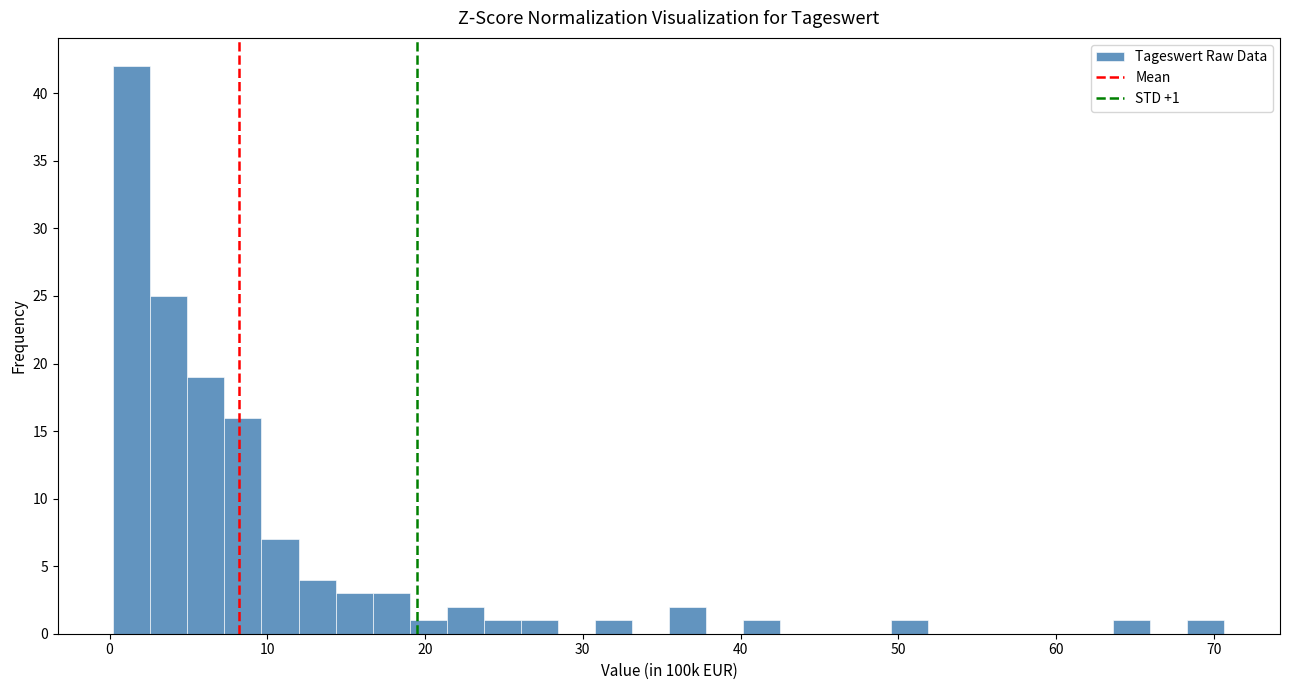

Read against the x-axis, roughly where is the centre of the tallest bar?

1